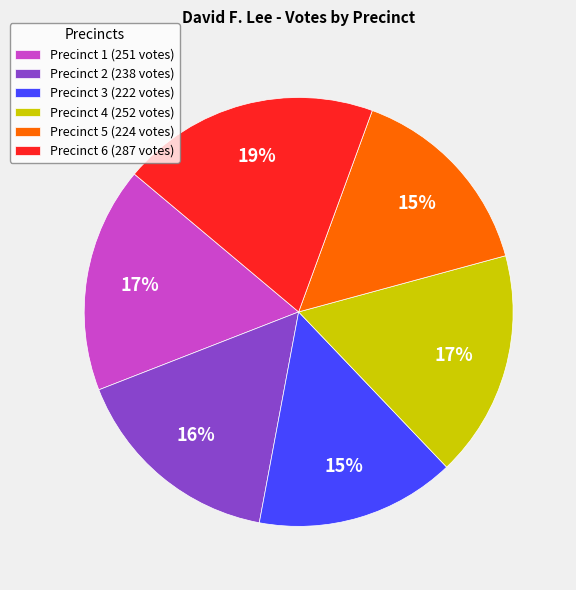

Count the number of slices in the pie.

6